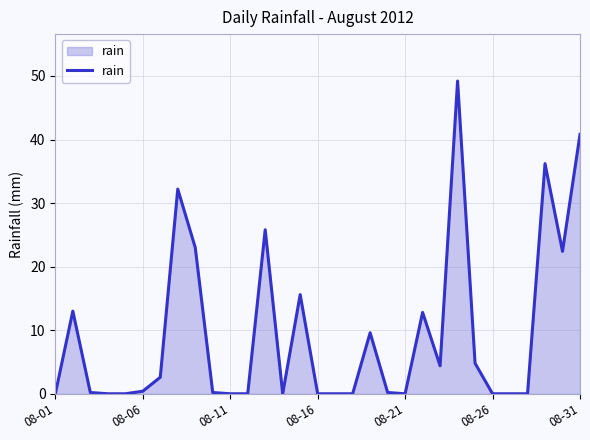

What is the maximum value shown in the chart?

49.2